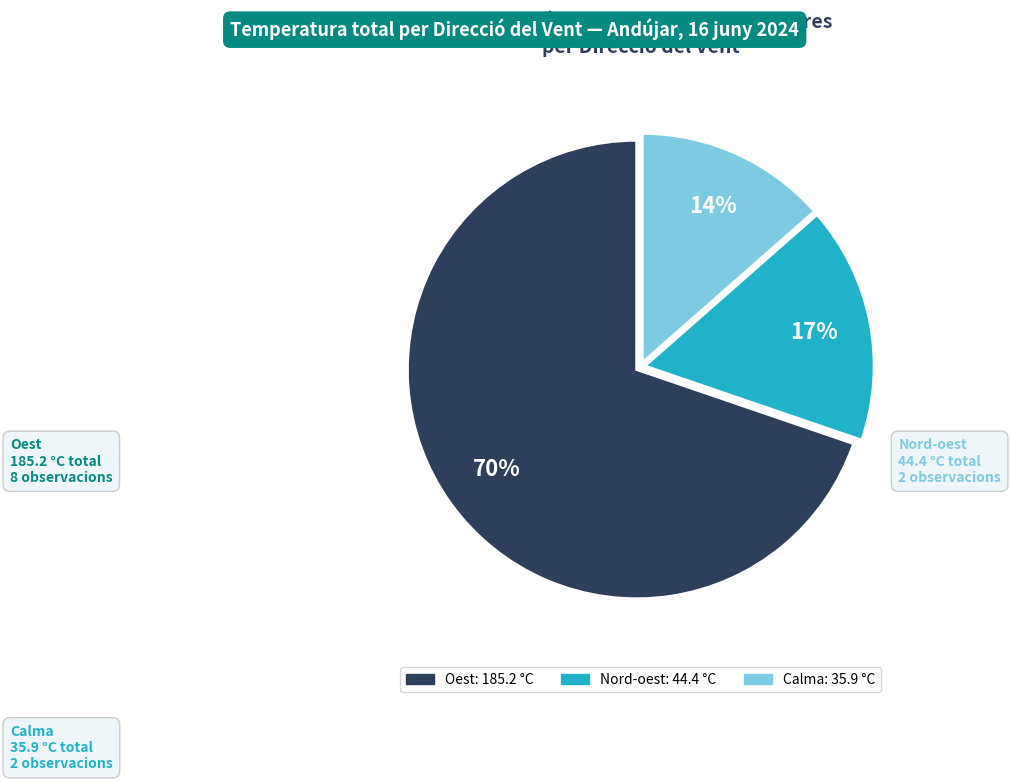

Is there a majority slice in this chart?

Yes